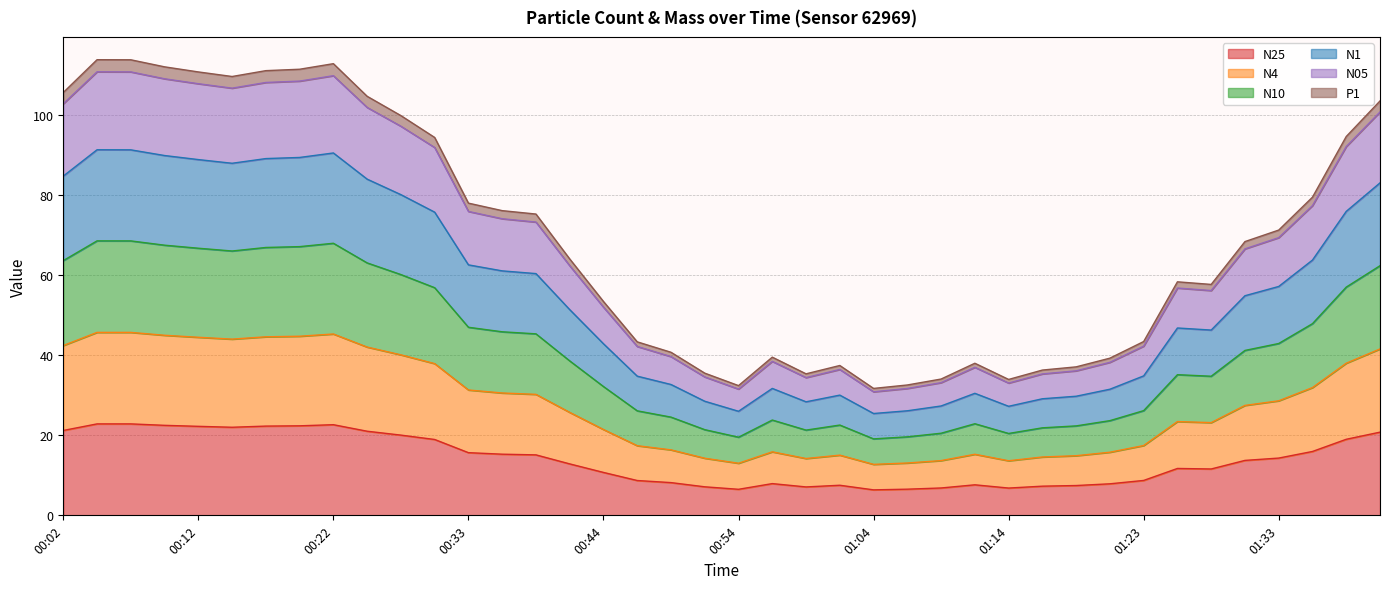

The value of N4 at 00:09 is 13.9. True or false?

False